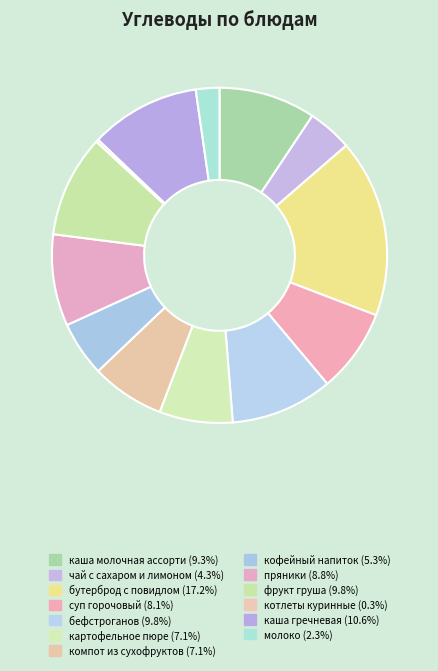

What is the smallest slice in the pie chart?

котлеты куринные